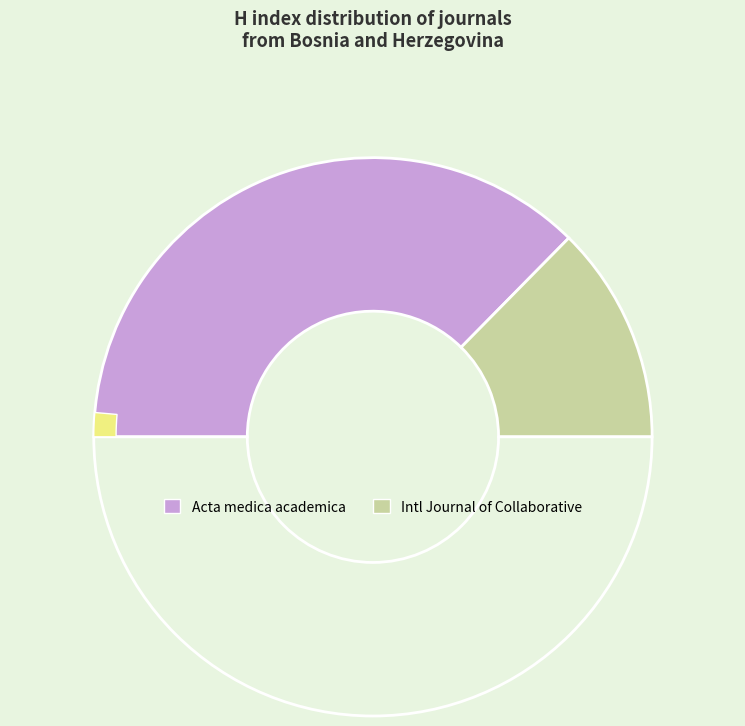

Is there any slice that represents more than half of the pie?

No